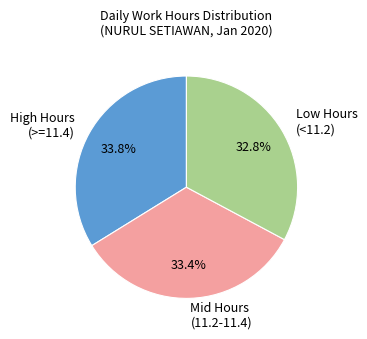

Combined, what portion of the pie is Low Hours (<11.2) and High Hours (>=11.4)?

66.6%